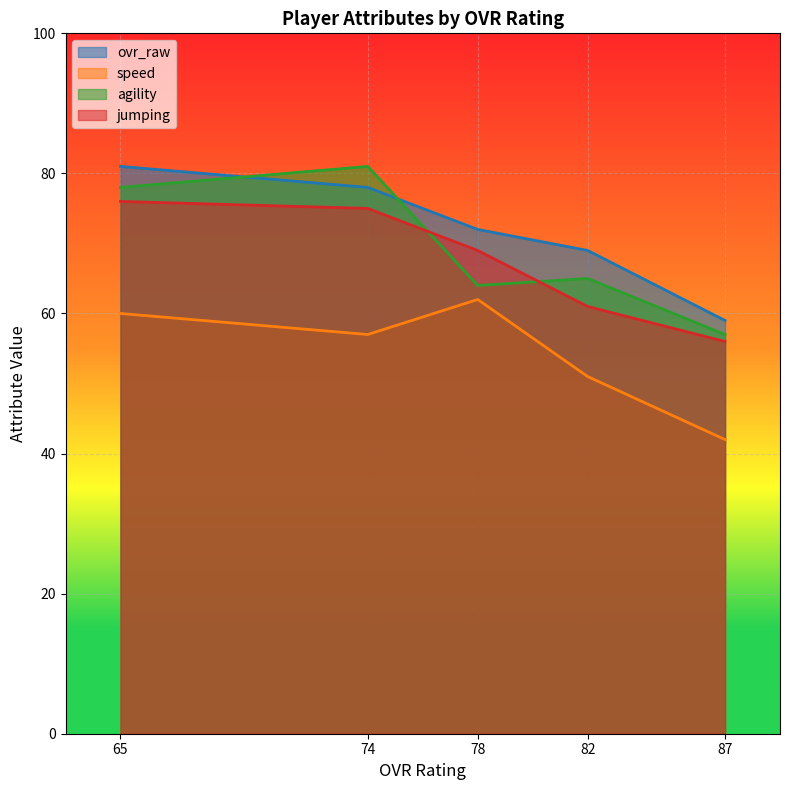

Where does the speed series first go above 57?

65